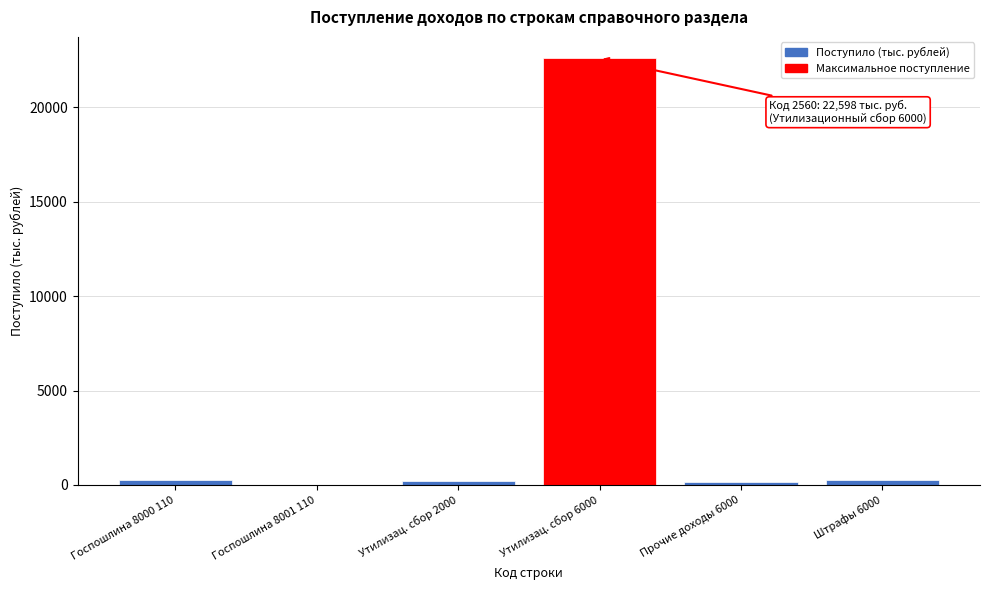

What is the greatest value displayed?

22598